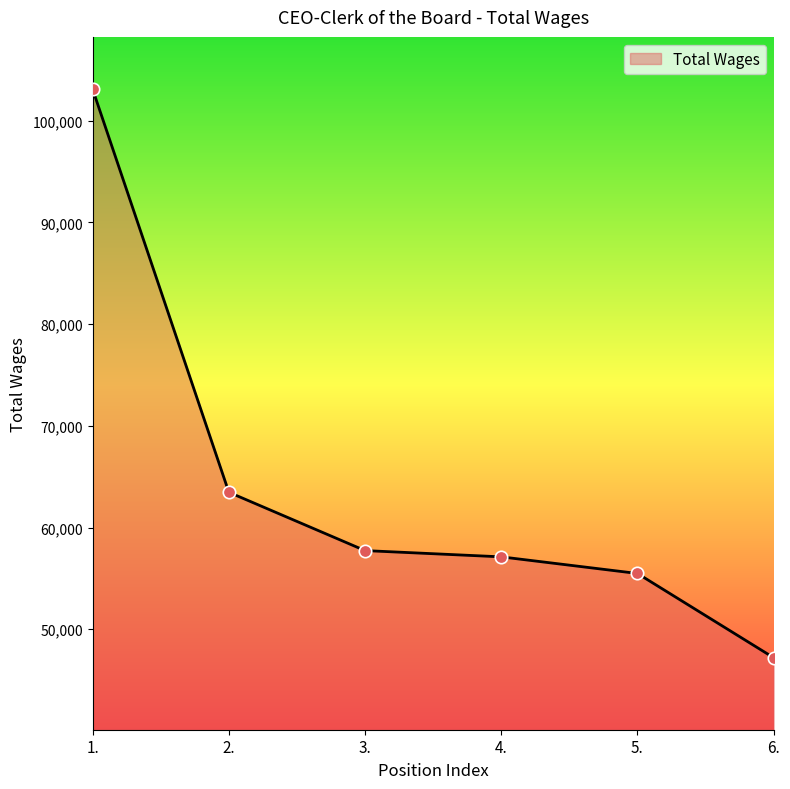

Which has a higher value, 4. or 6.?

4.